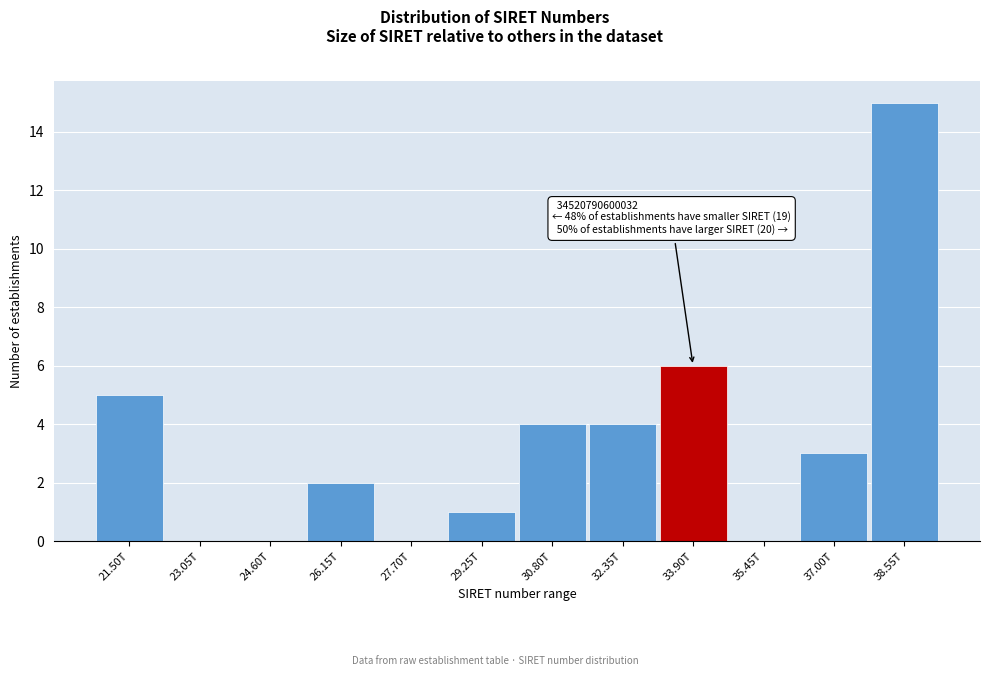

Reading left to right, transcribe all the data shown in this chart.

21.50T=5	23.05T=0	24.60T=0	26.15T=2	27.70T=0	29.25T=1	30.80T=4	32.35T=4	33.90T=6	35.45T=0	37.00T=3	38.55T=15